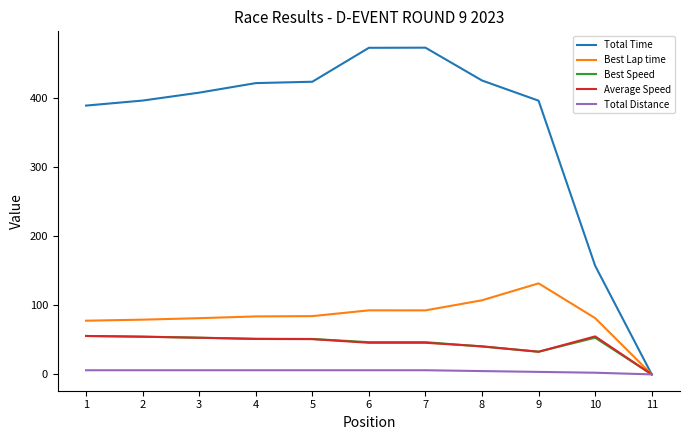

The value of Best Lap time at 8 is 107.2. True or false?

True